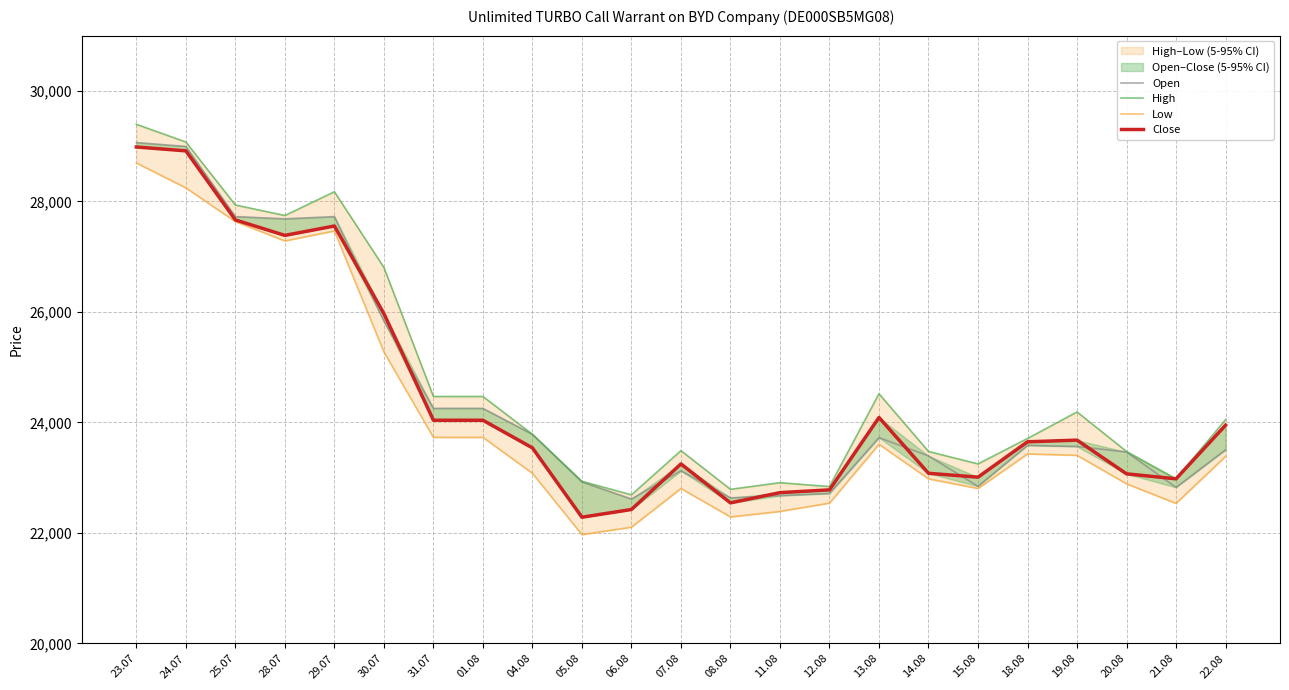

What is the approximate value of Low at 04.08, to the nearest 100?

23100